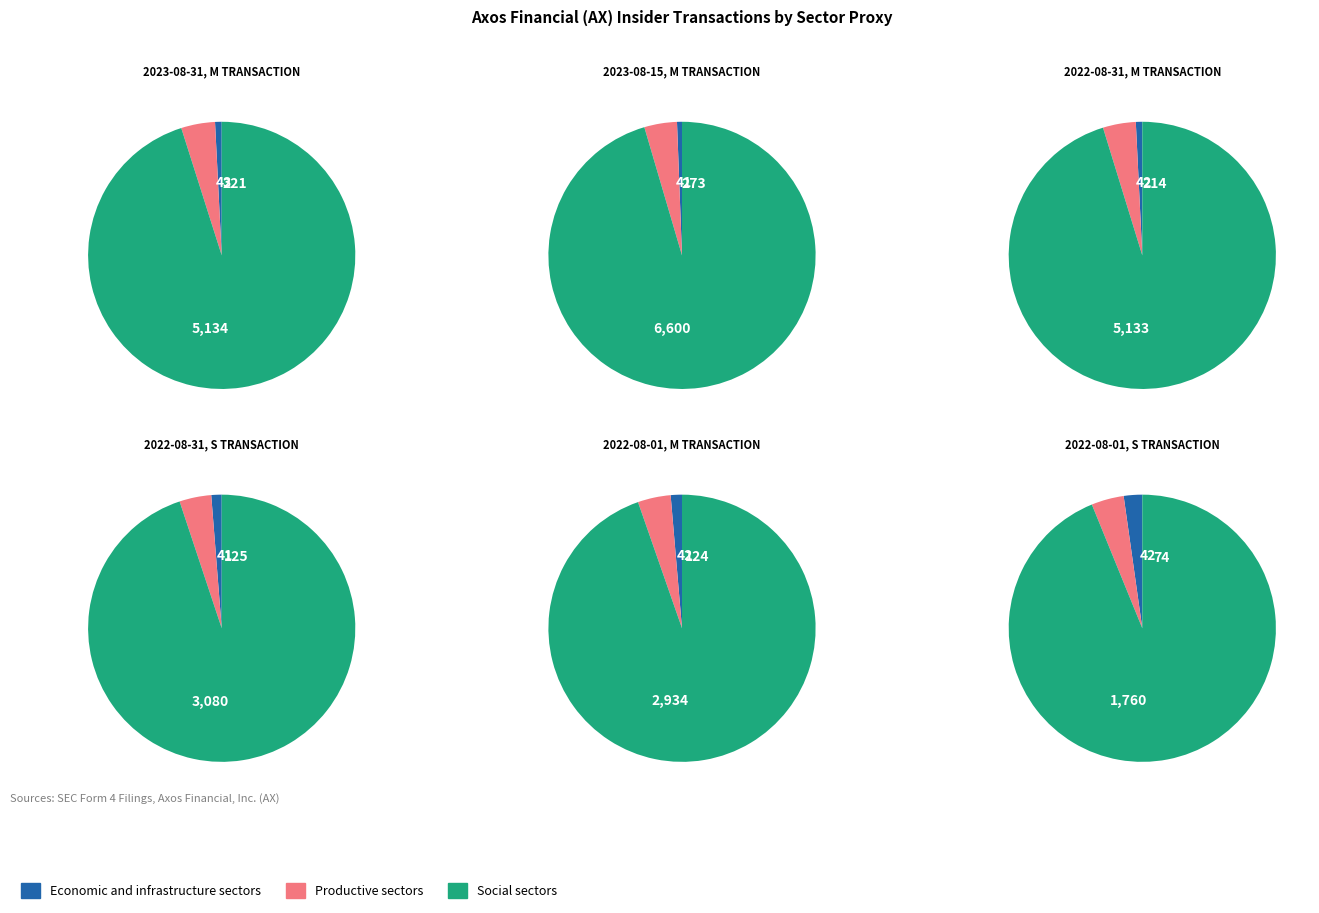

Is it true that 2023-08-31 is 17% of the pie?

True